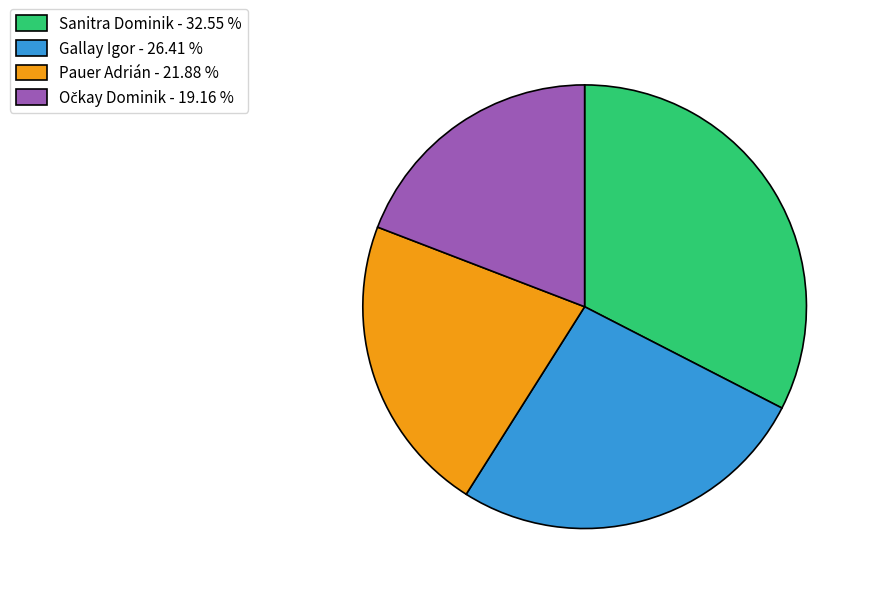

What is the ratio of the value at Gallay Igor - 26.41 % to the value at Sanitra Dominik - 32.55 %?

0.8